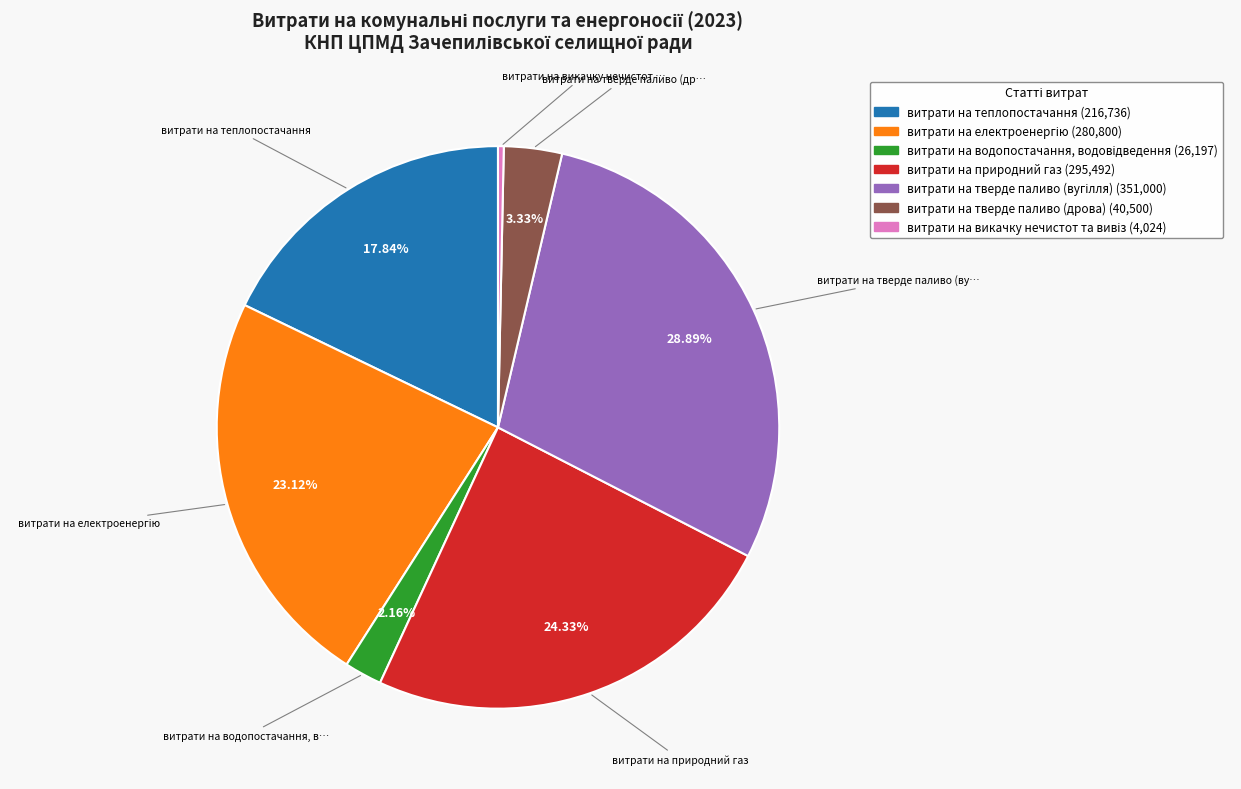

How many segments does this pie chart have?

7